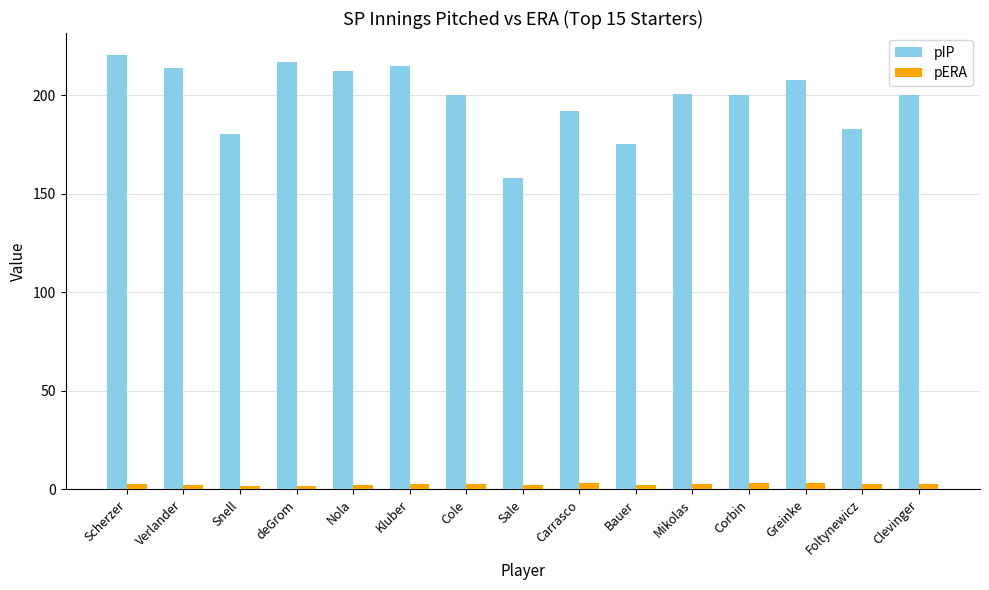

Which series changed the most between Greinke and Foltynewicz?

pIP